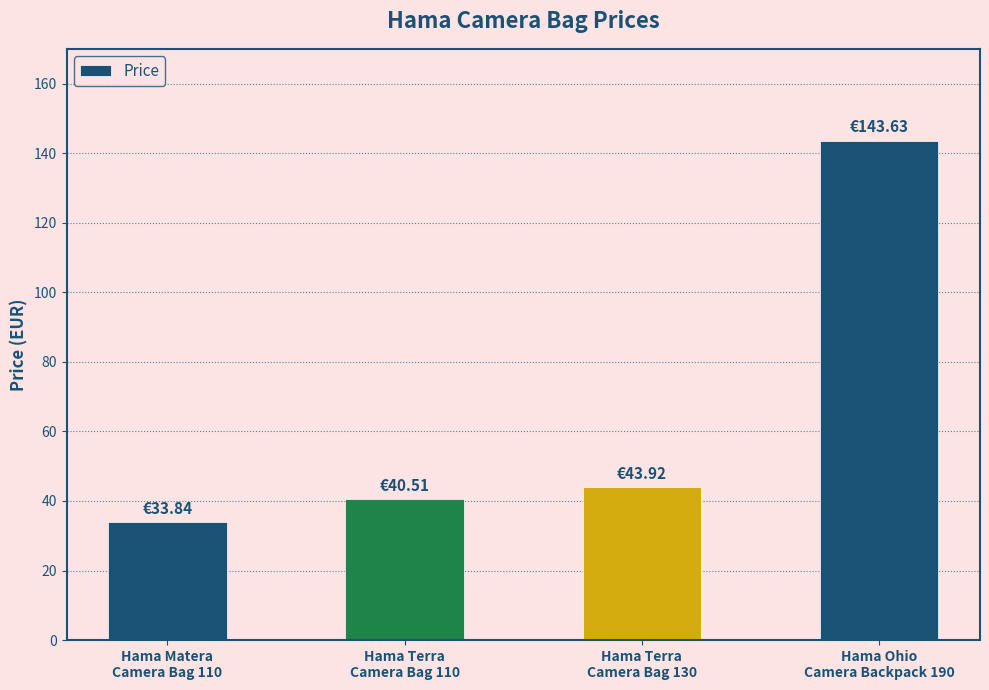

What is the maximum value shown in the chart?

143.6